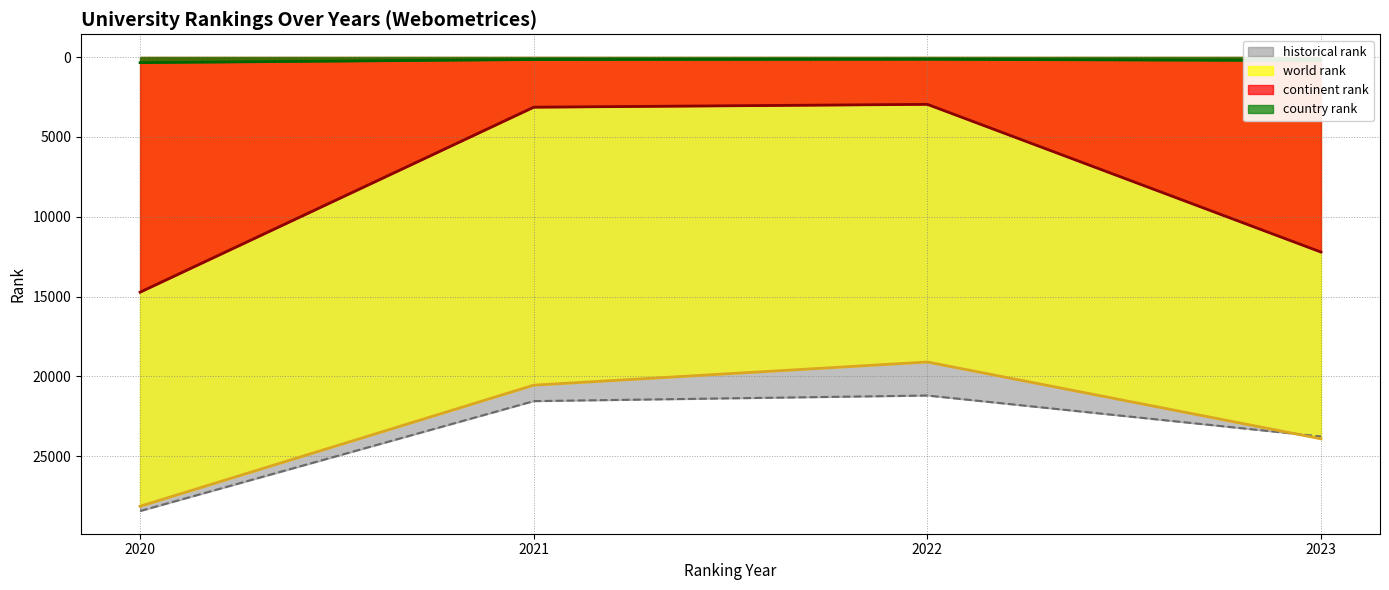

Count the number of categories in the chart.

4